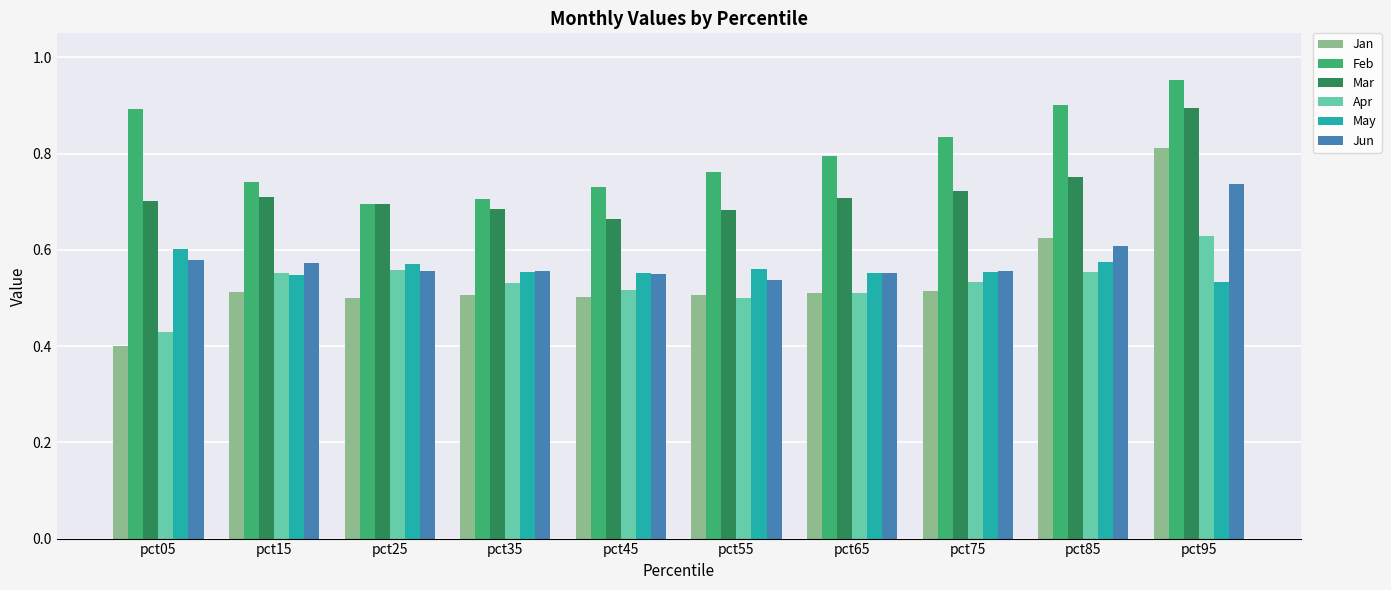

The Mar series shows 1.0 at pct75. True or false?

False